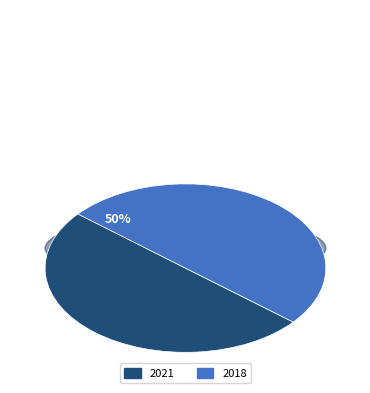

How many segments does this pie chart have?

2